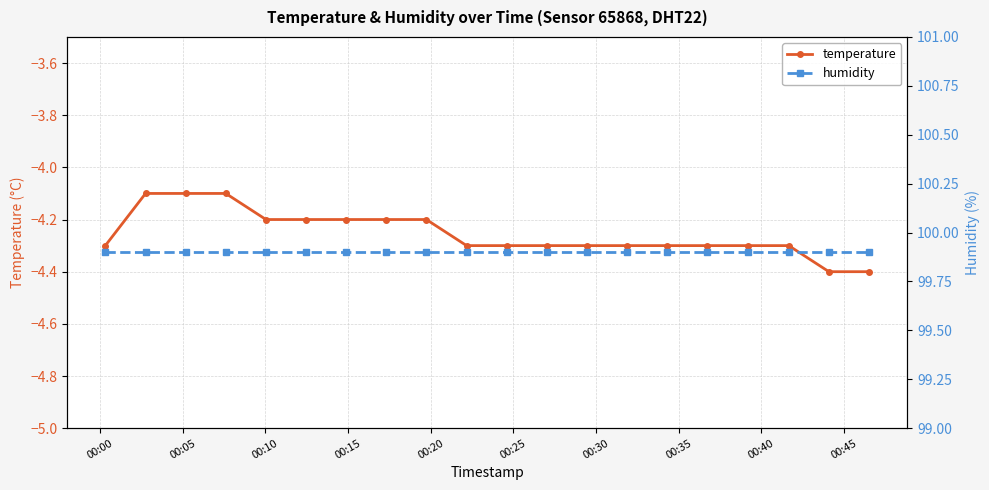

What is the minimum value for temperature?

-4.4